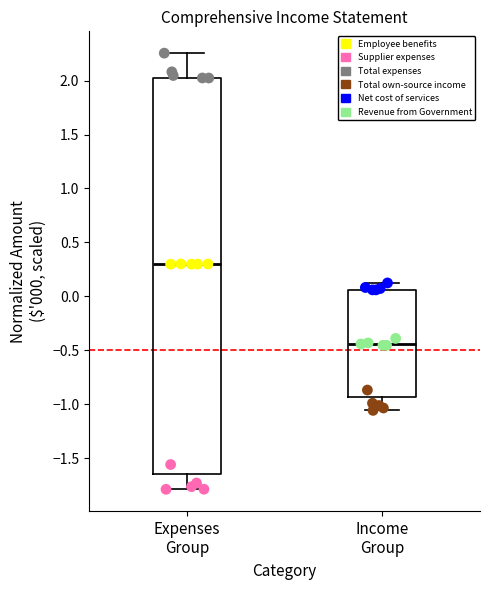

Which series reaches the maximum Y coordinate?

Total expenses